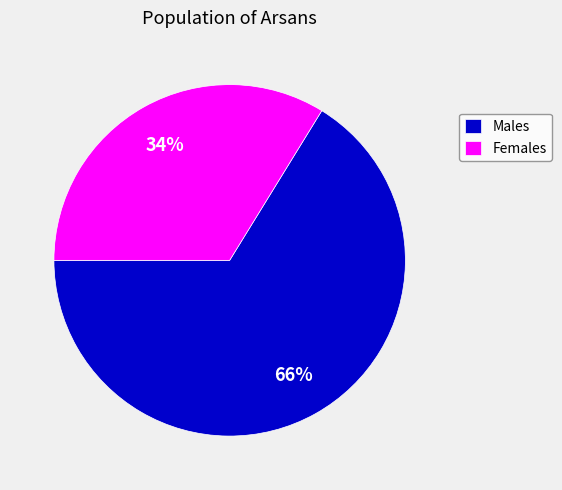

To the nearest percent, what portion does Females represent?

34%